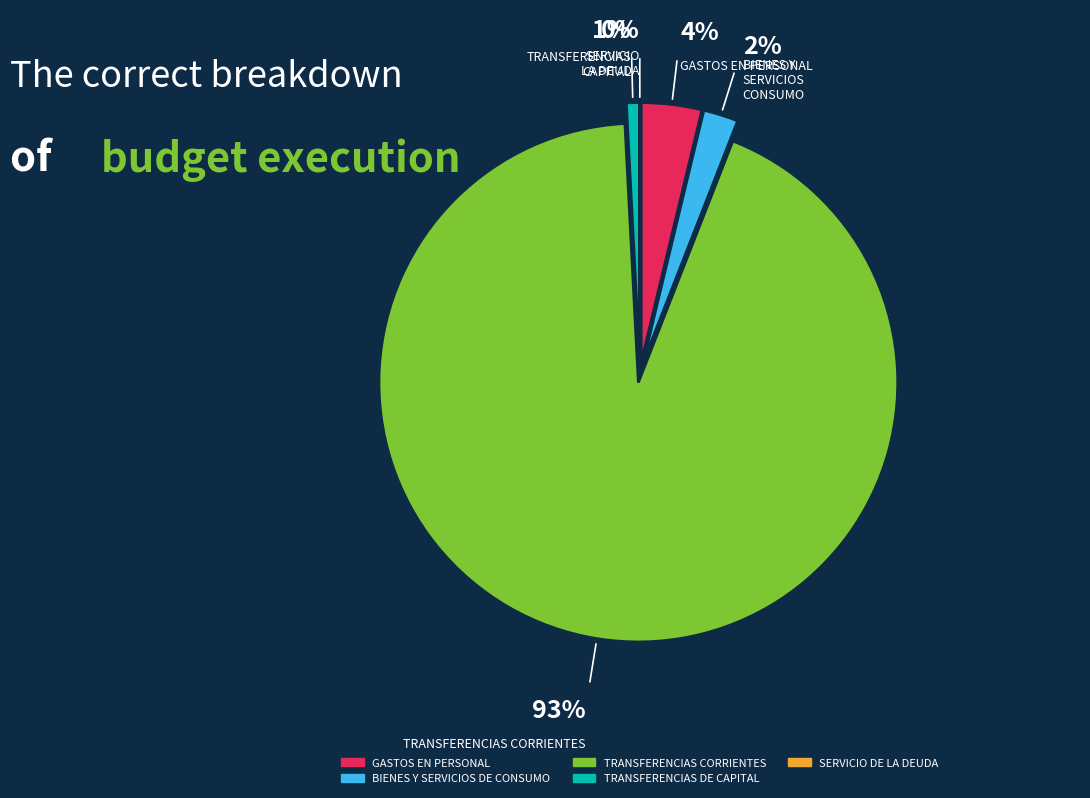

To the nearest percent, what is the average slice percentage?

20%